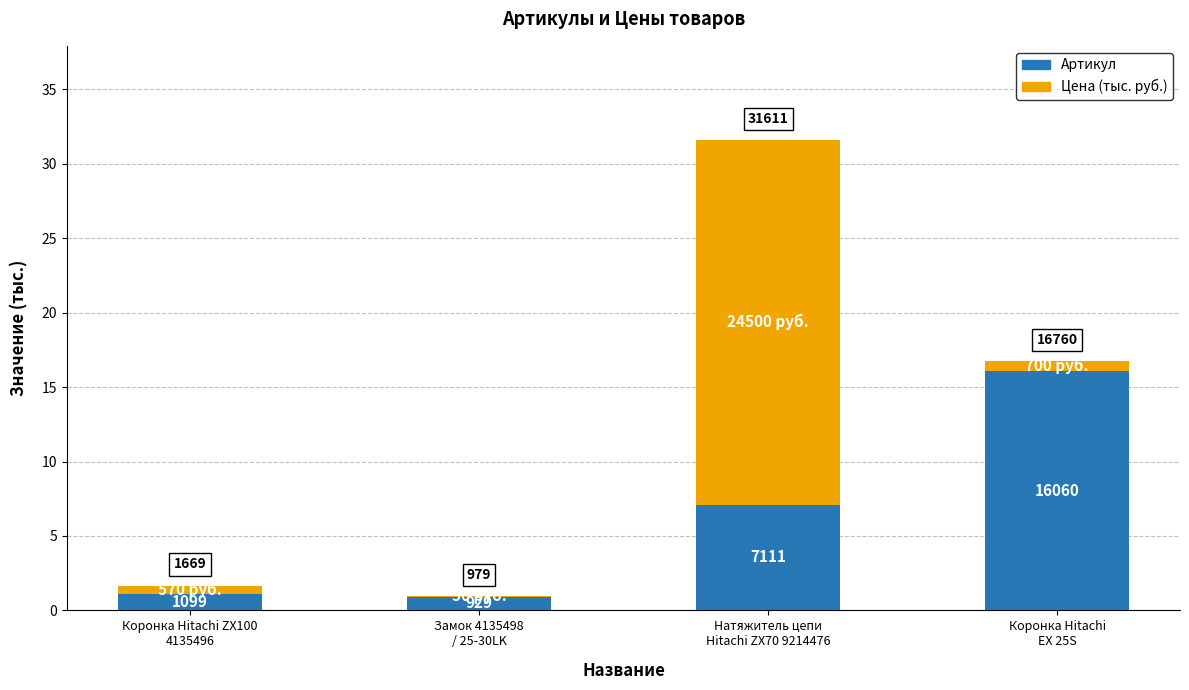

What are all the series names shown in the legend?

Артикул, Цена (тыс. руб.)